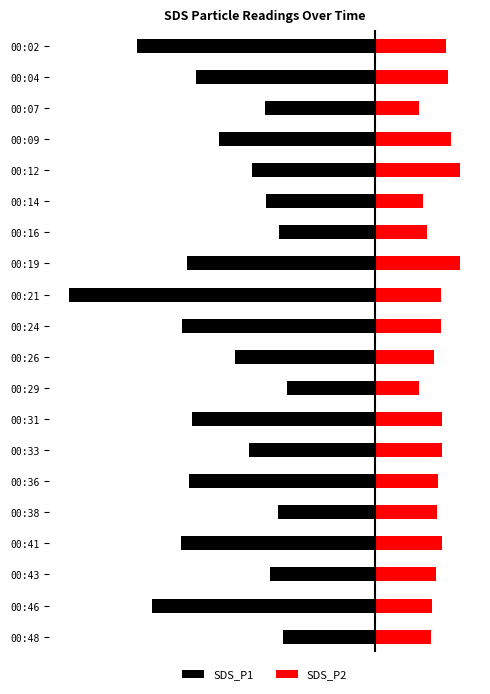

At which label is SDS_P2 closest to 1?

00:07